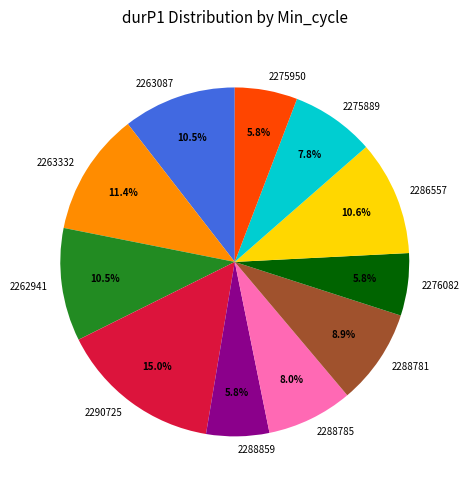

Combined, do 2263332 and 2263087 account for over 50%?

No